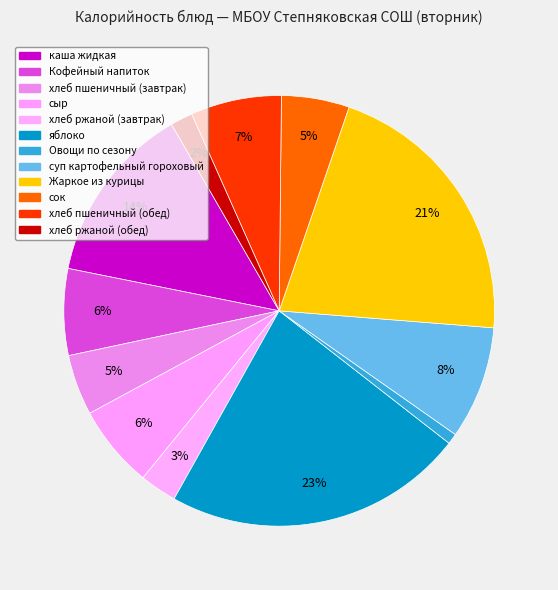

To the nearest percent, what percentage of the pie is суп картофельный гороховый?

8%